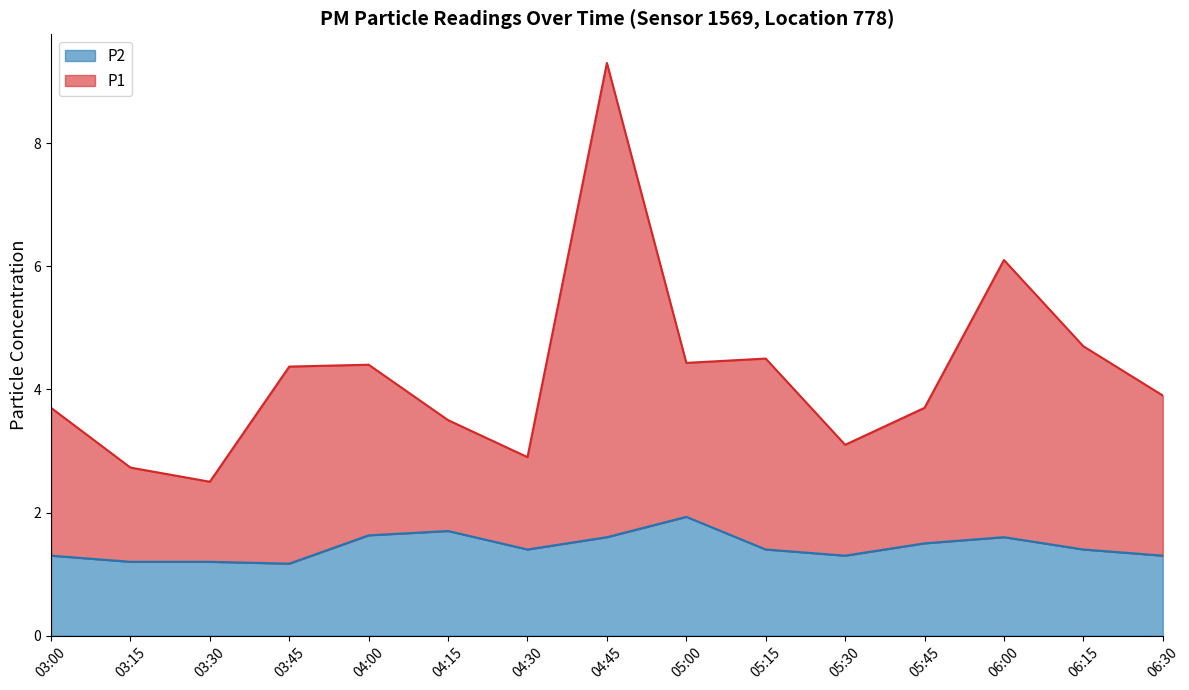

At which label does P1 first exceed 3?

03:00